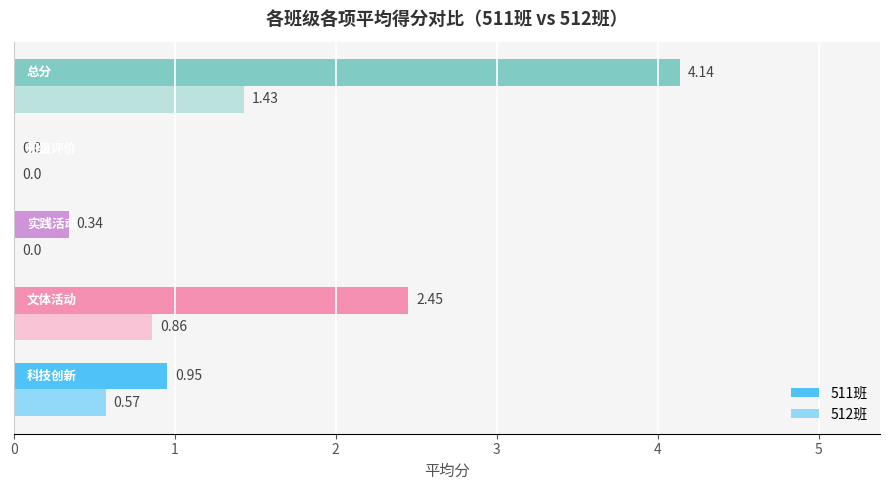

What is the sum of all 512班 values?

2.9